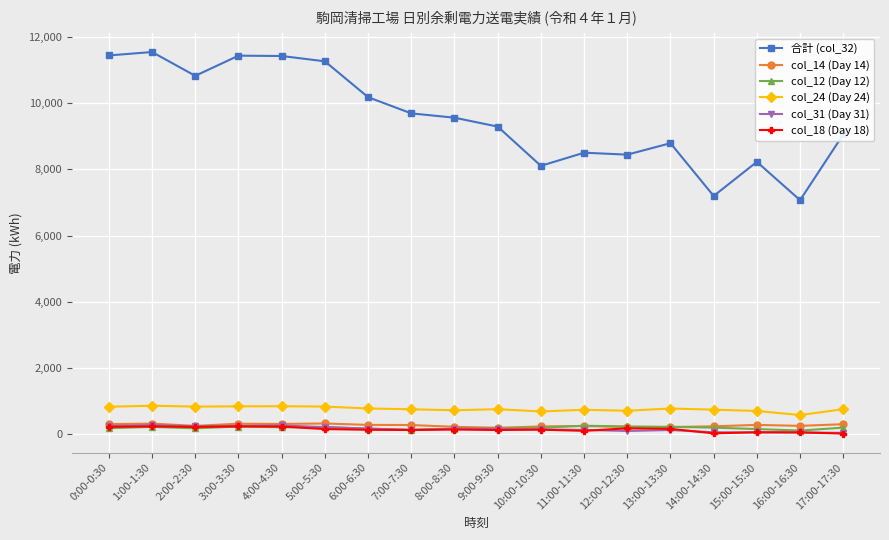

True or false: 合計 (col_32) and col_18 (Day 18) cross at least once.

False